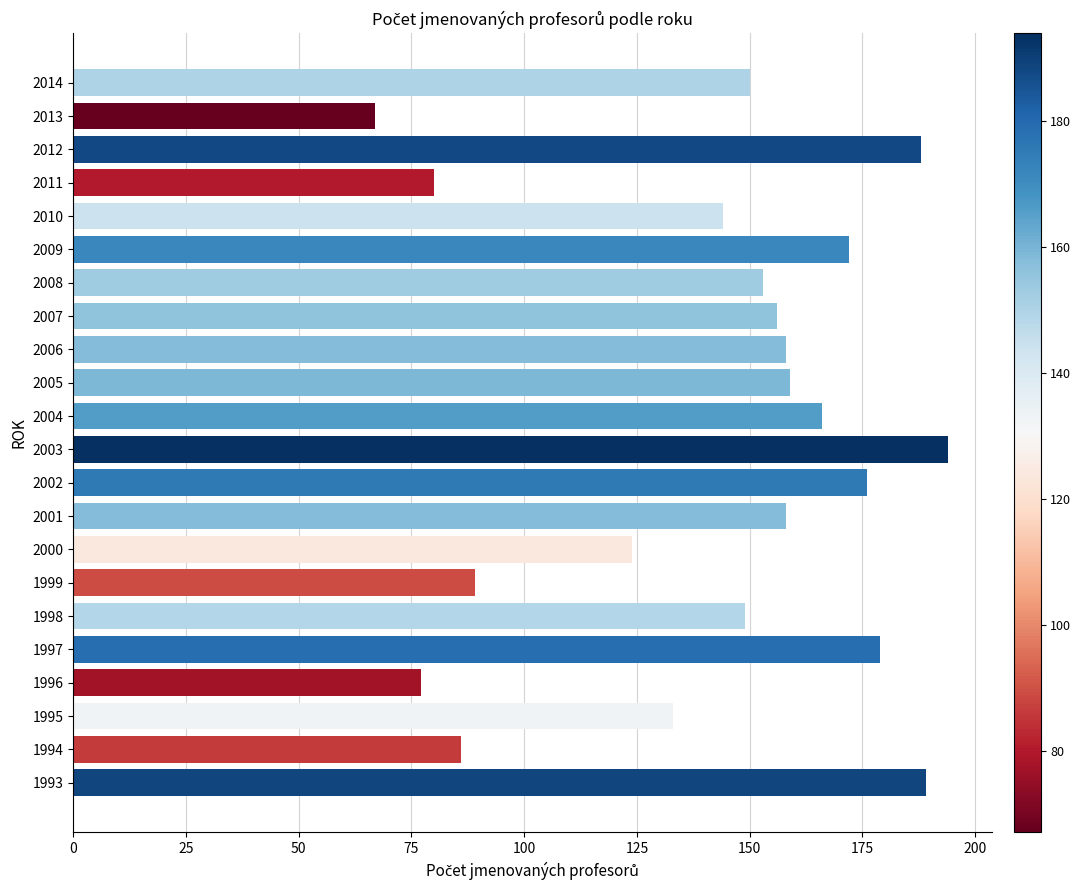

What is the smallest value displayed?

67